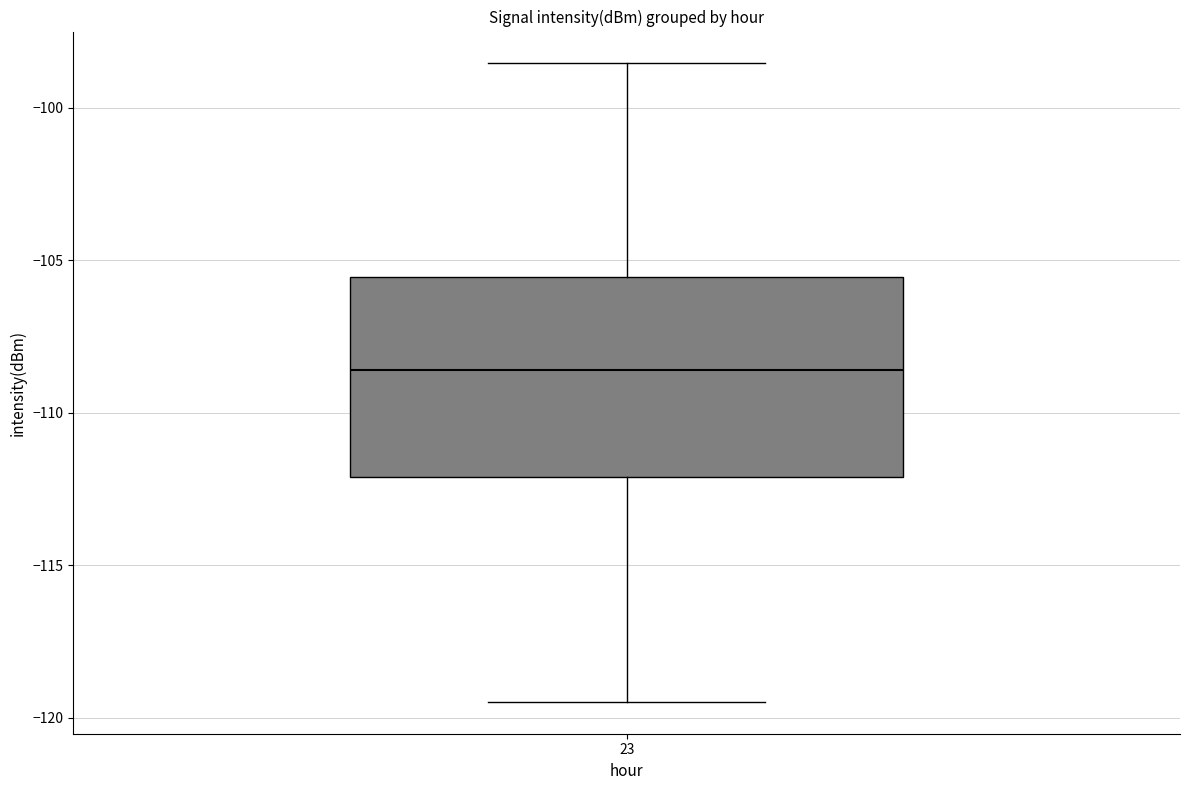

Read this box plot against the y-axis: the position of the median line, the range covered by the box, and the ends of both whiskers. The values are not printed on the chart, so give them approximately, as read against the axis.

median -108.5, box -112.0 to -105.5, whiskers -119.5 to -98.5